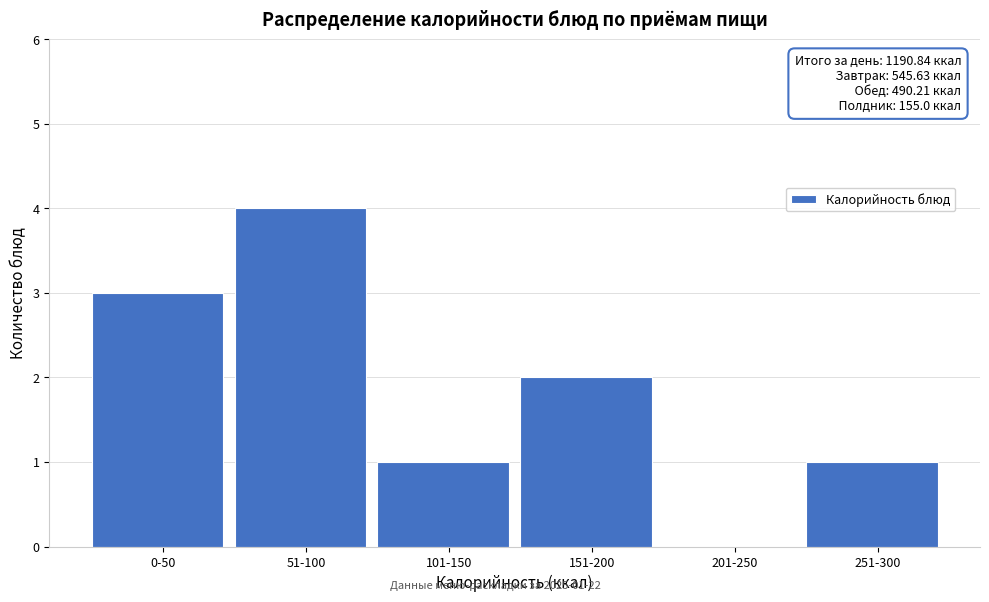

Reading right to left, extract all data points from this chart.

251-300=1	201-250=0	151-200=2	101-150=1	51-100=4	0-50=3